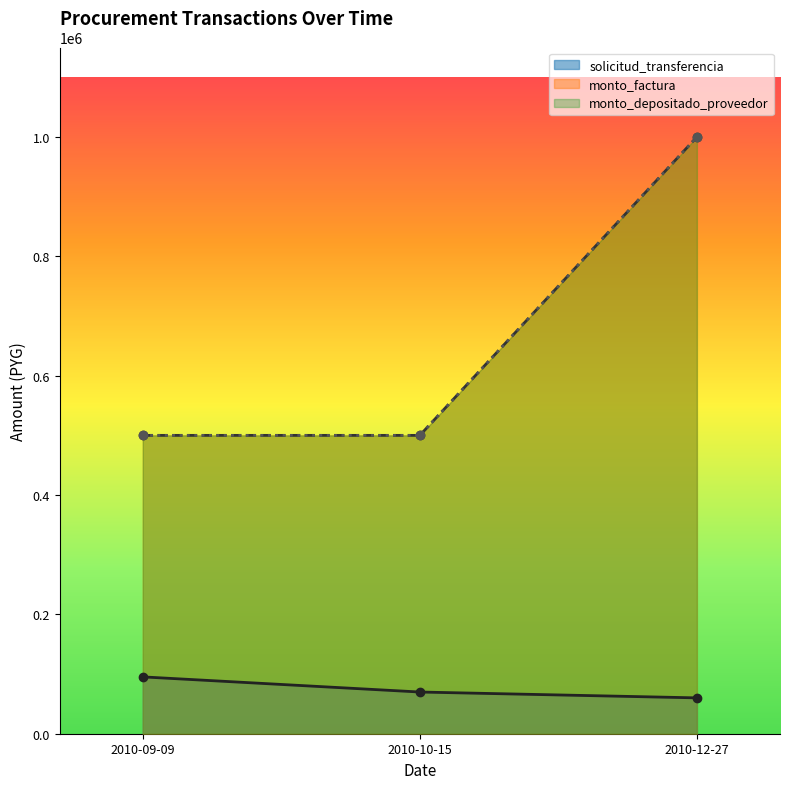

True or false: monto_depositado_proveedor has a value of 1000000 at 2010-12-27.

True